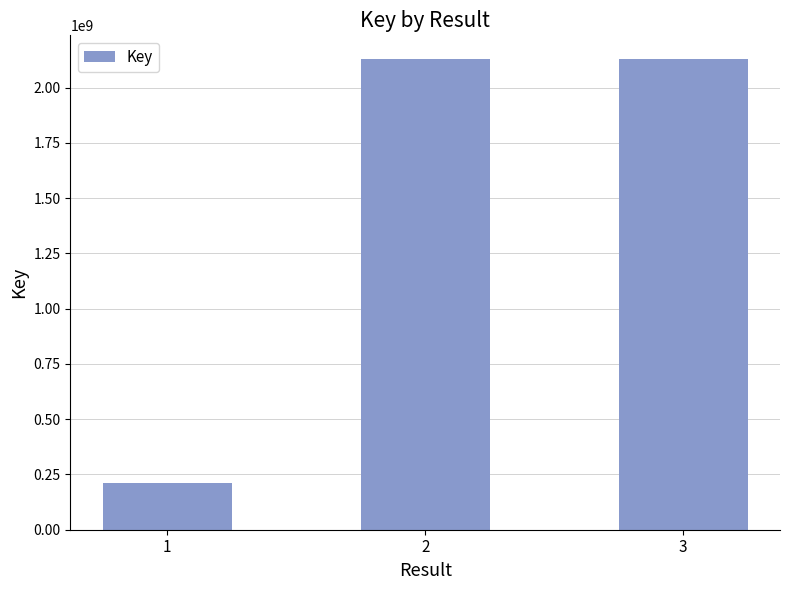

True or false: the data shows 3246735410 at 2.

False